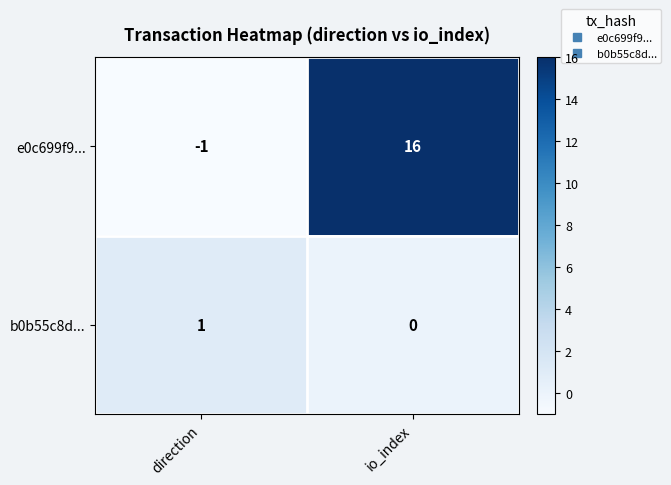

What is the sum of the e0c699f9... values at direction and io_index?

15